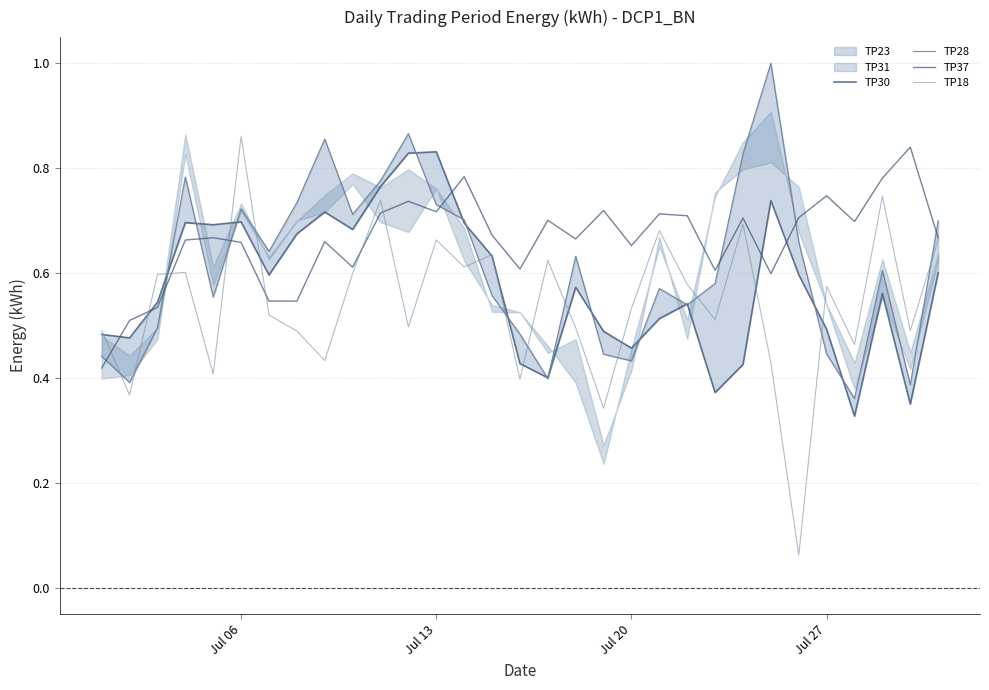

List the series in order of their overall mean, lowest first.

TP18, TP30, TP28, TP37